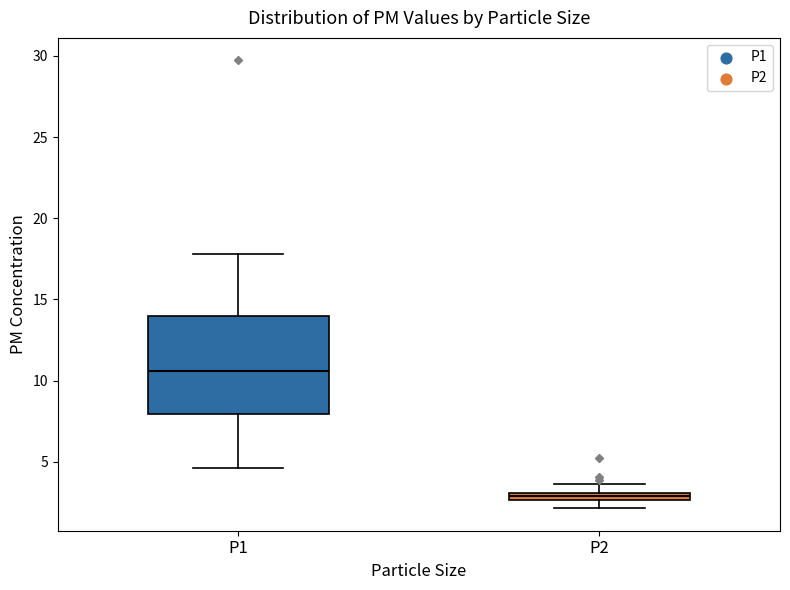

Where does the upper whisker of the box for P2 end on the y-axis? The values are not printed on the chart, so give them approximately, as read against the axis.

3.5